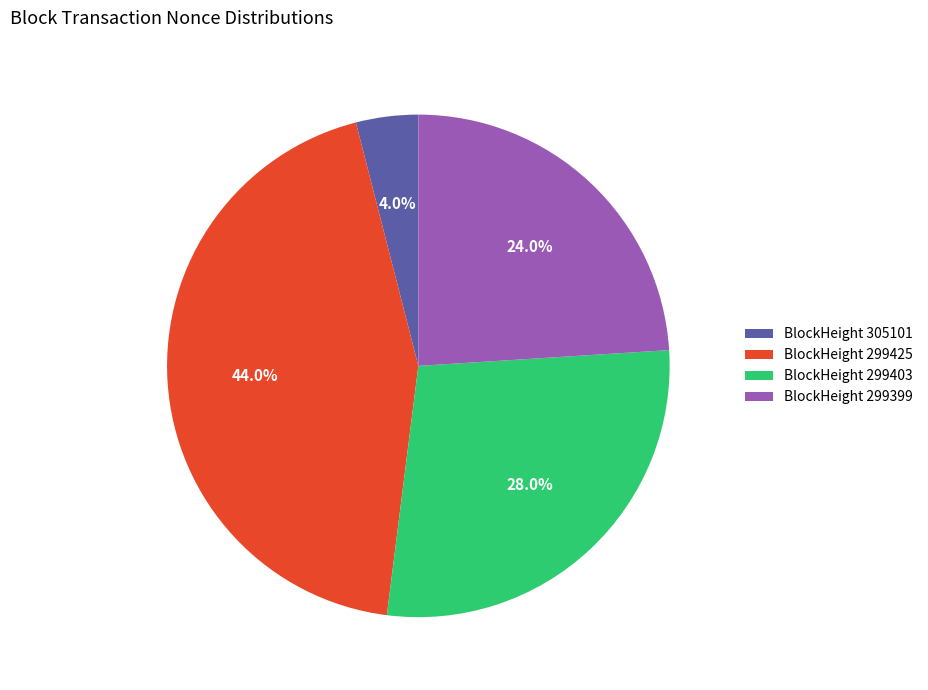

What is the ratio of the value at BlockHeight 299399 to the value at BlockHeight 299425?

0.5